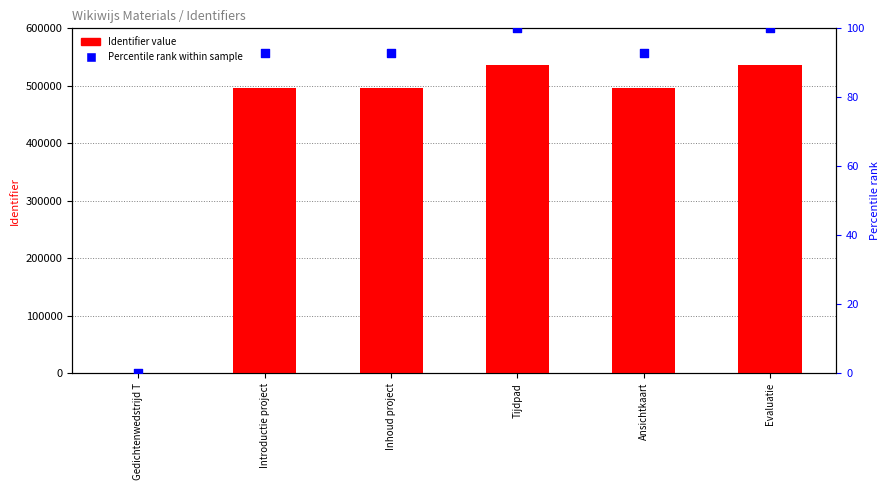

Which series reaches the minimum Y coordinate?

Identifier